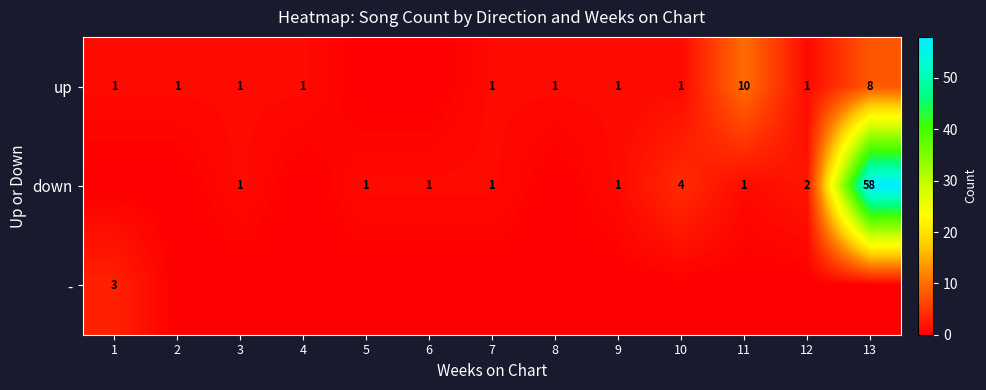

What is the spread (max minus min) of values at 6?

1